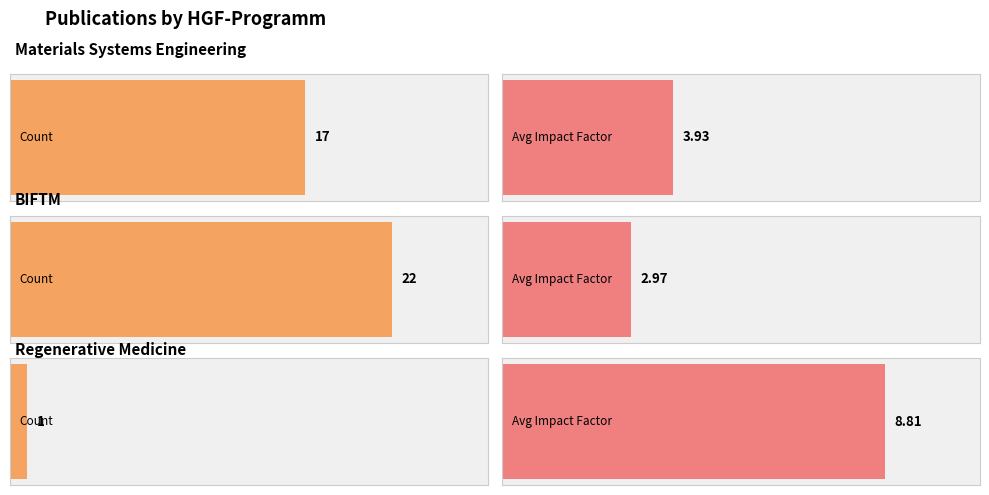

Is it true that Count equals 3.9 at Regenerative Medicine?

False